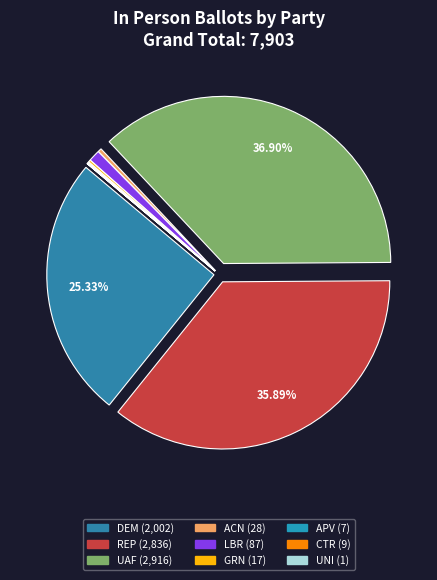

What percentage is NOT represented by UNI?

100.0%